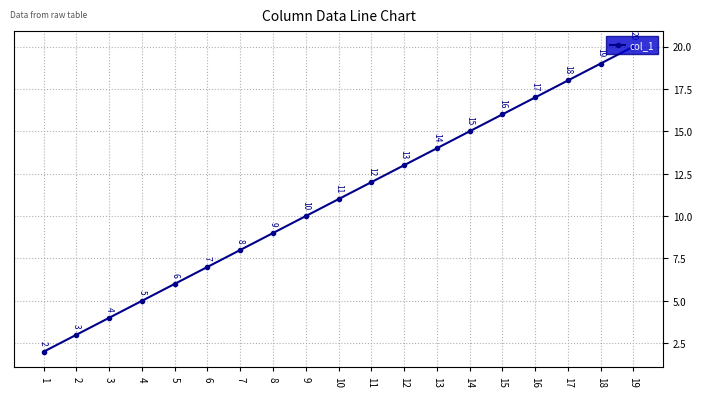

Read the value at 12, to the nearest 5.

15